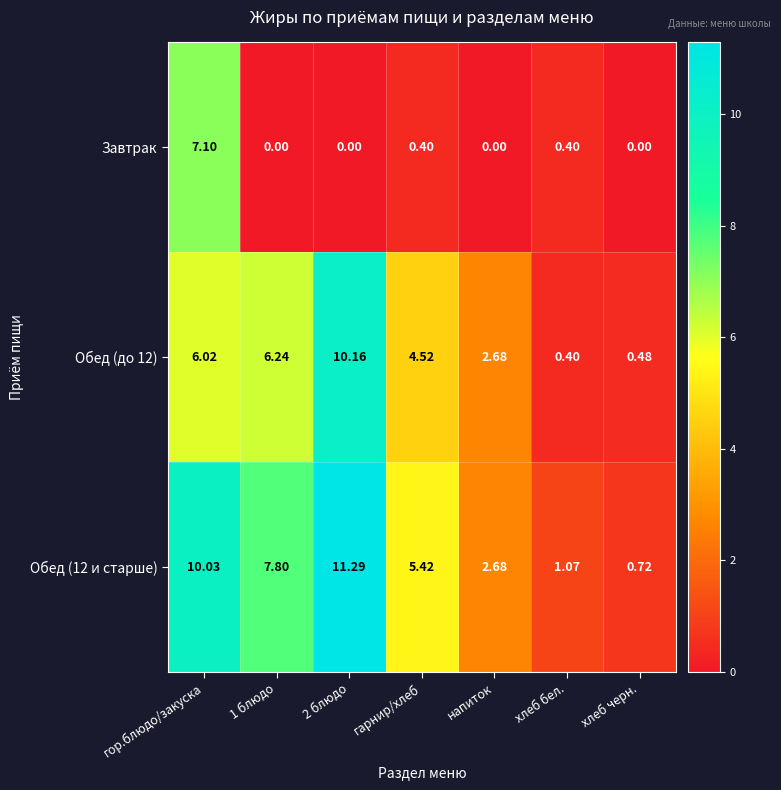

Between гор.блюдо/закуска and 2 блюдо, which series saw the biggest shift?

Завтрак